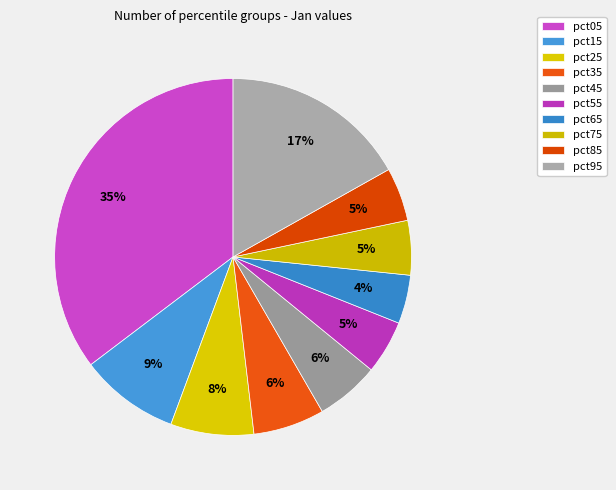

Which category has the biggest portion of the pie?

pct05